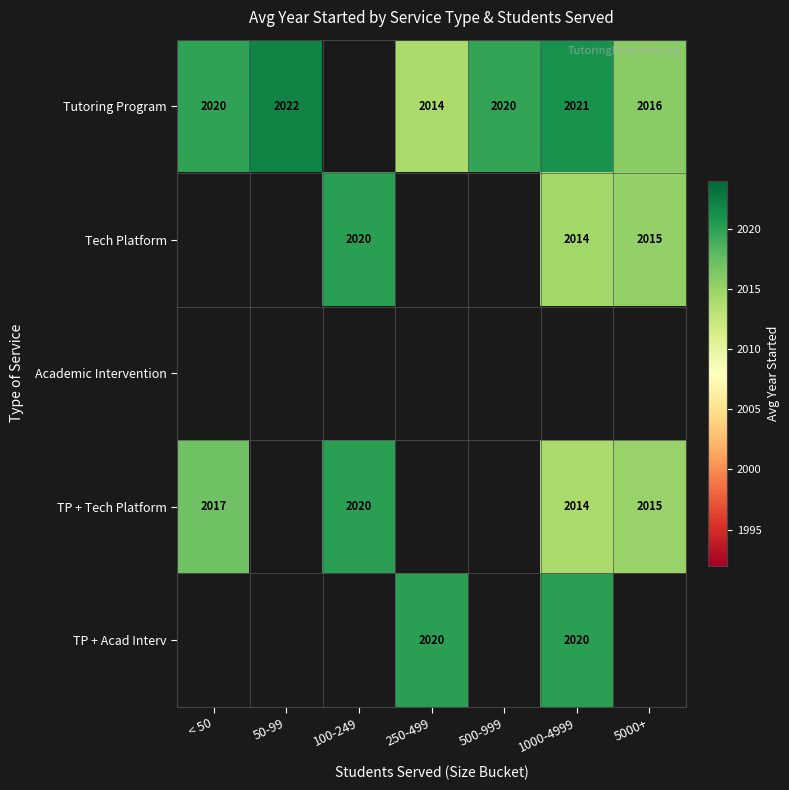

At which category does the chart reach its peak across all series?

50-99